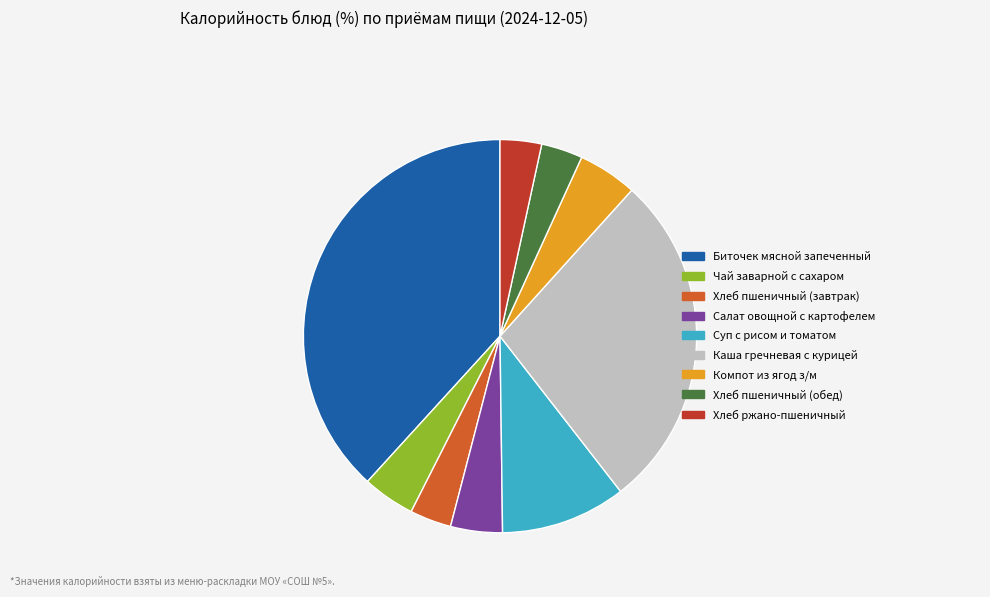

The Суп с рисом и томатом slice represents 1% of the pie. True or false?

False